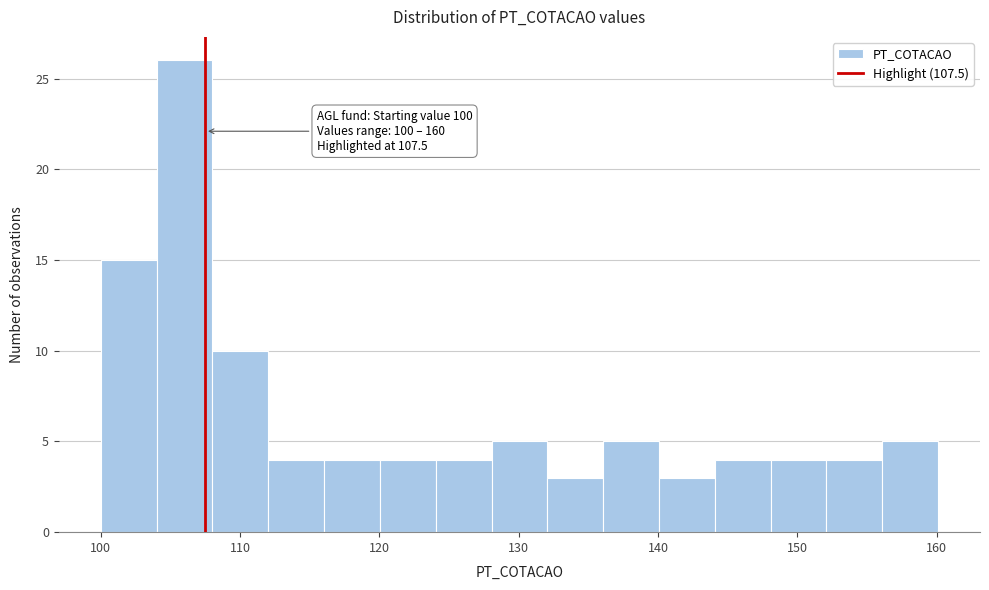

Which range on the x-axis has the tallest bar?

104 to 108